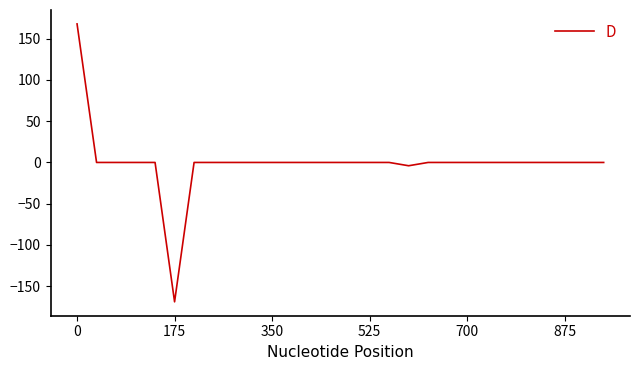

What is the minimum value shown in the chart?

-169